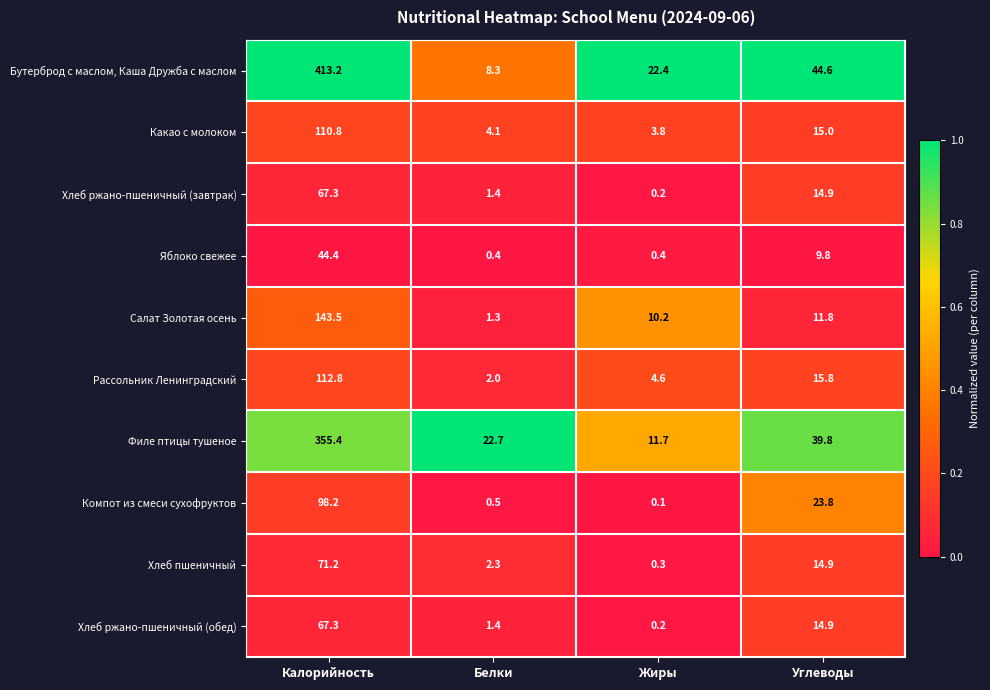

Which series changed the most between Калорийность and Жиры?

Бутерброд с маслом, Каша Дружба с маслом